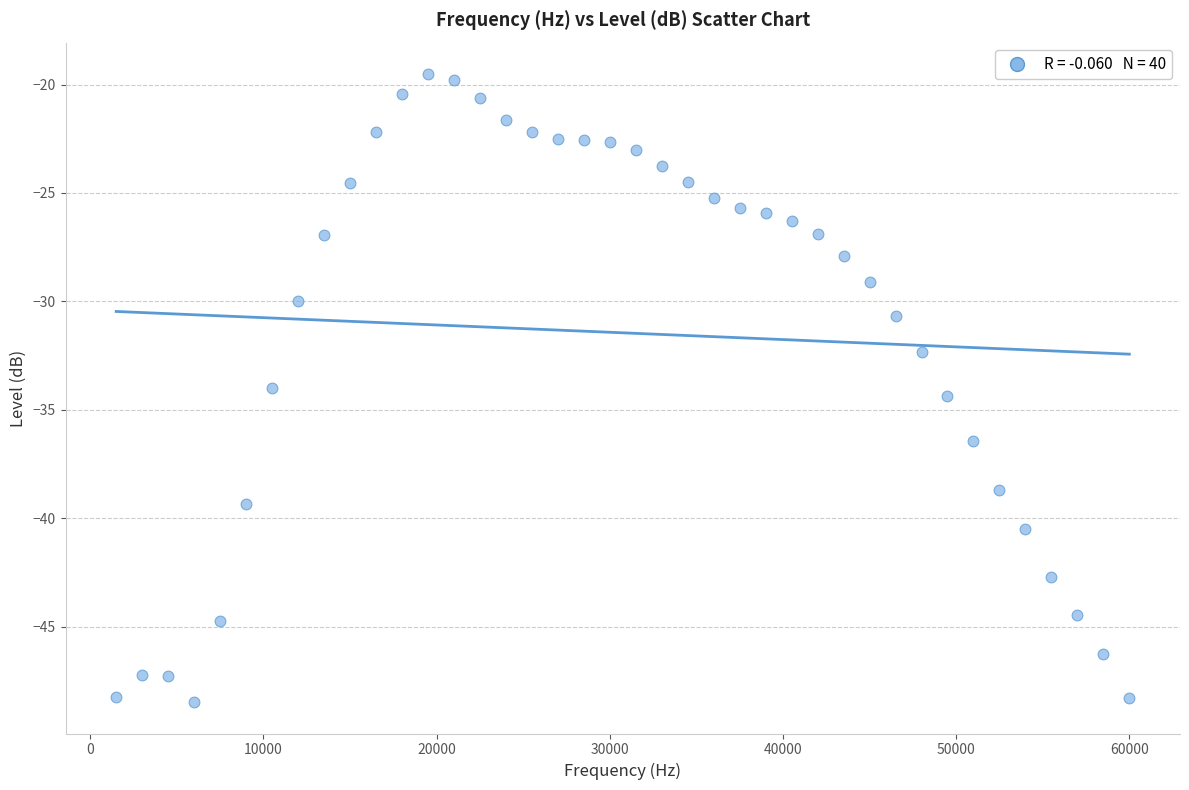

What is the range of Y values (max minus min)?

29.0